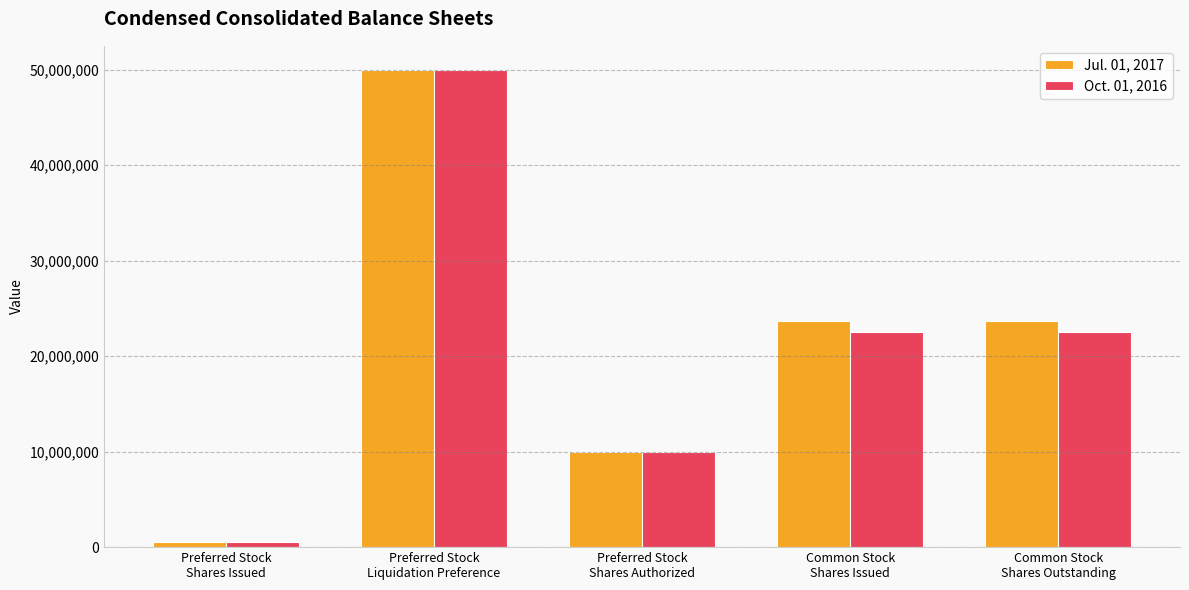

Count the number of data series in this chart.

2